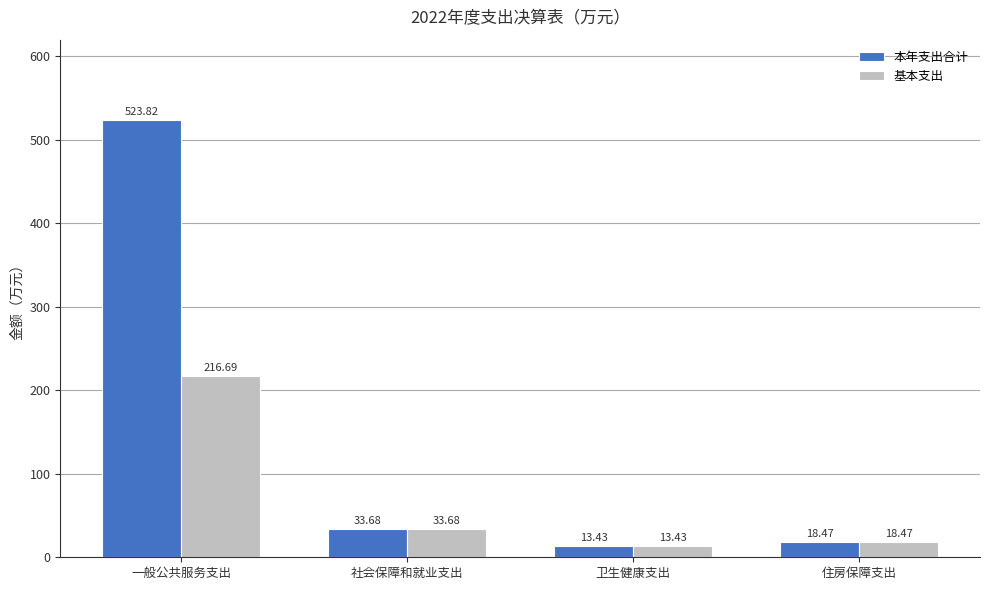

What position from the right is 一般公共服务支出?

4